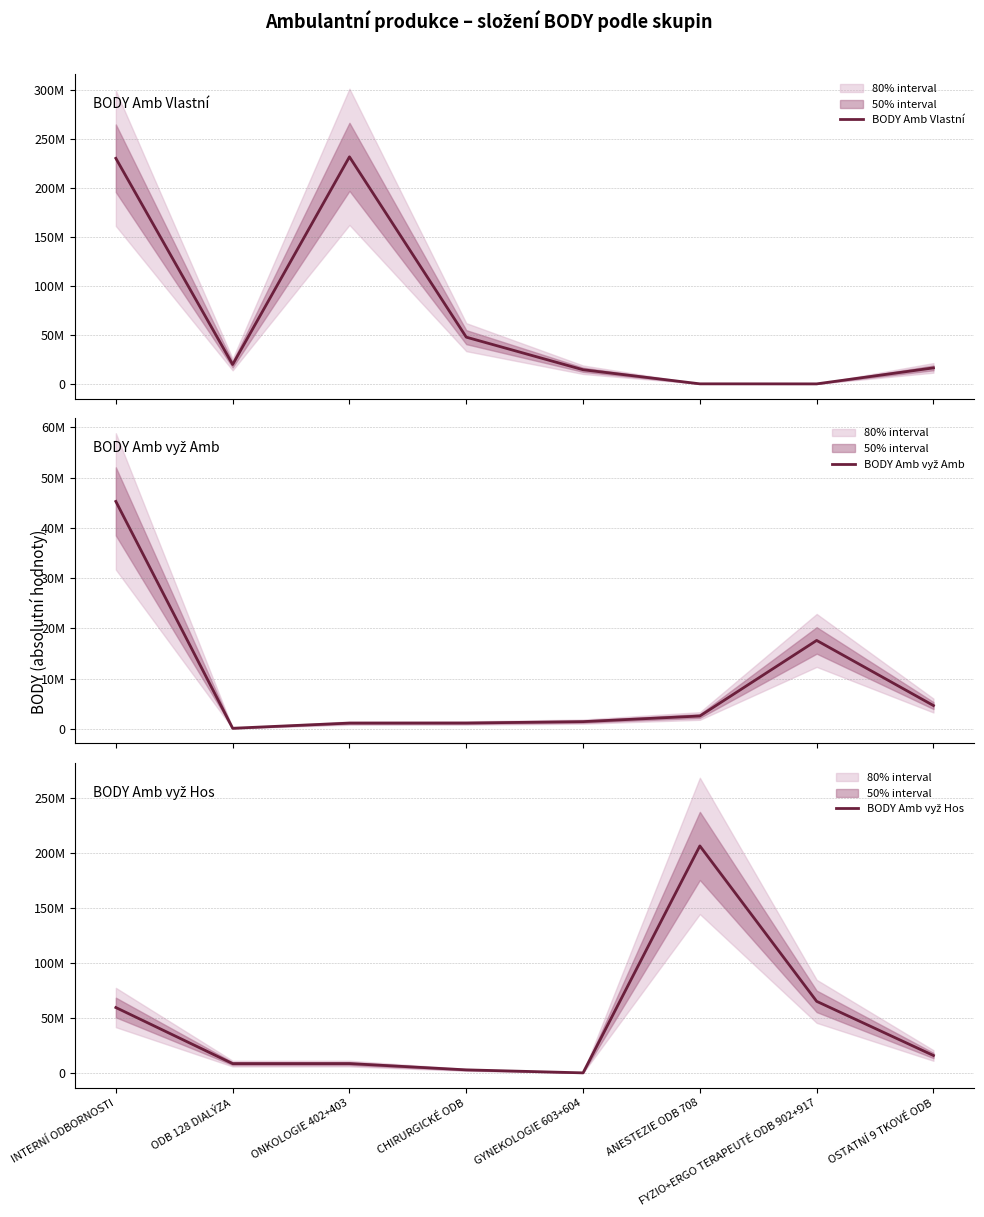

What is the maximum value shown in the chart?

231860320